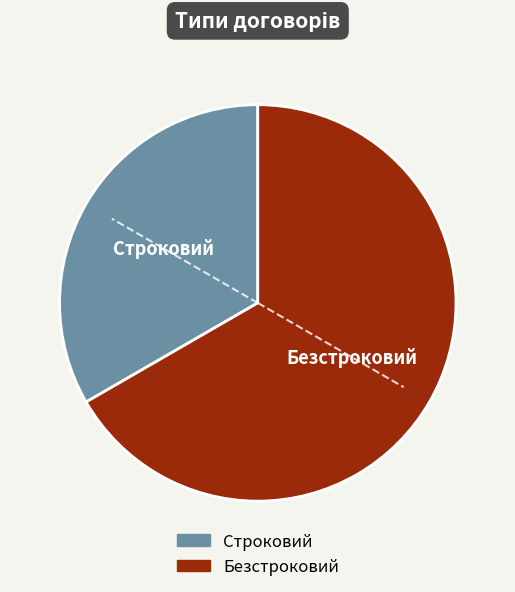

Do Безстроковий and Строковий together represent more than half of the pie?

Yes